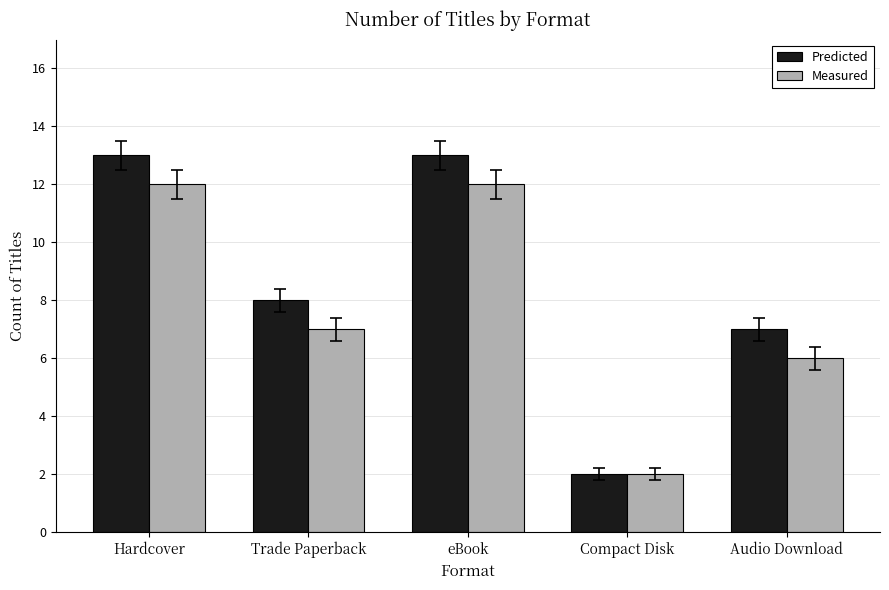

Rank the series by their average value, from highest to lowest.

Predicted, Measured